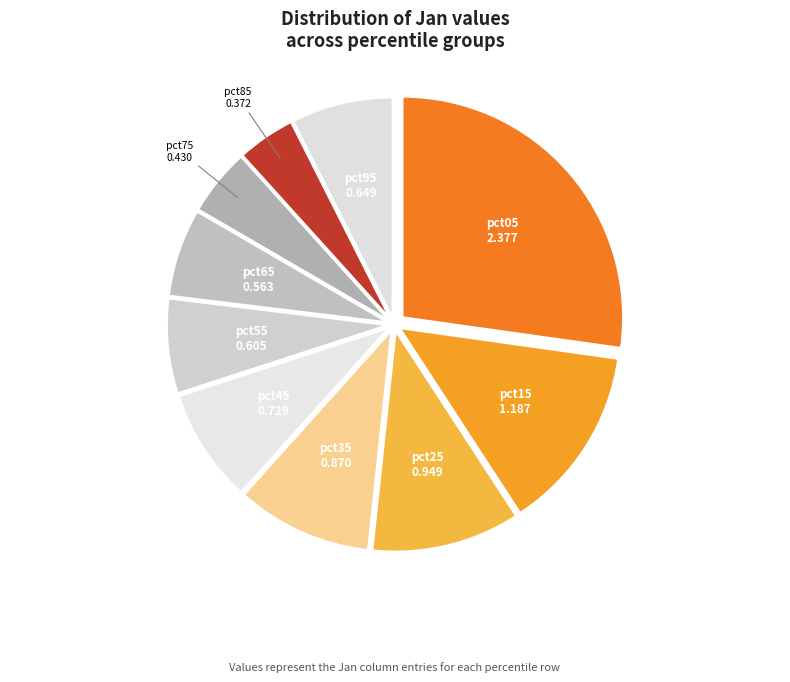

Which slice is the largest?

pct05